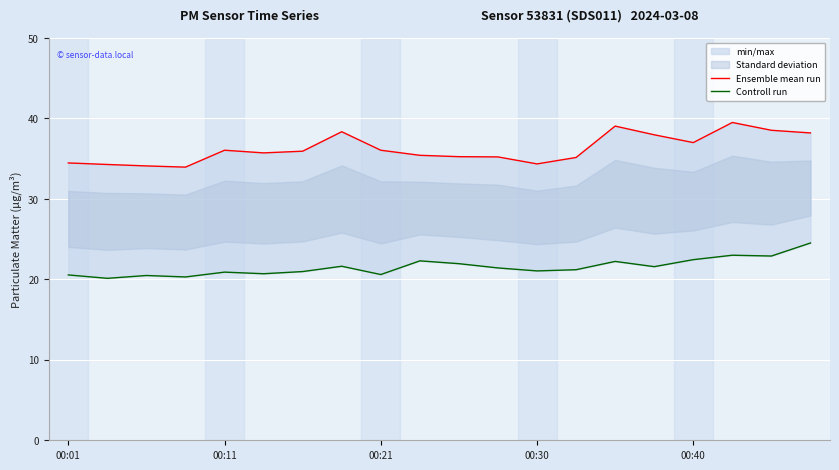

How many data points in Controll run are less than 21?

8